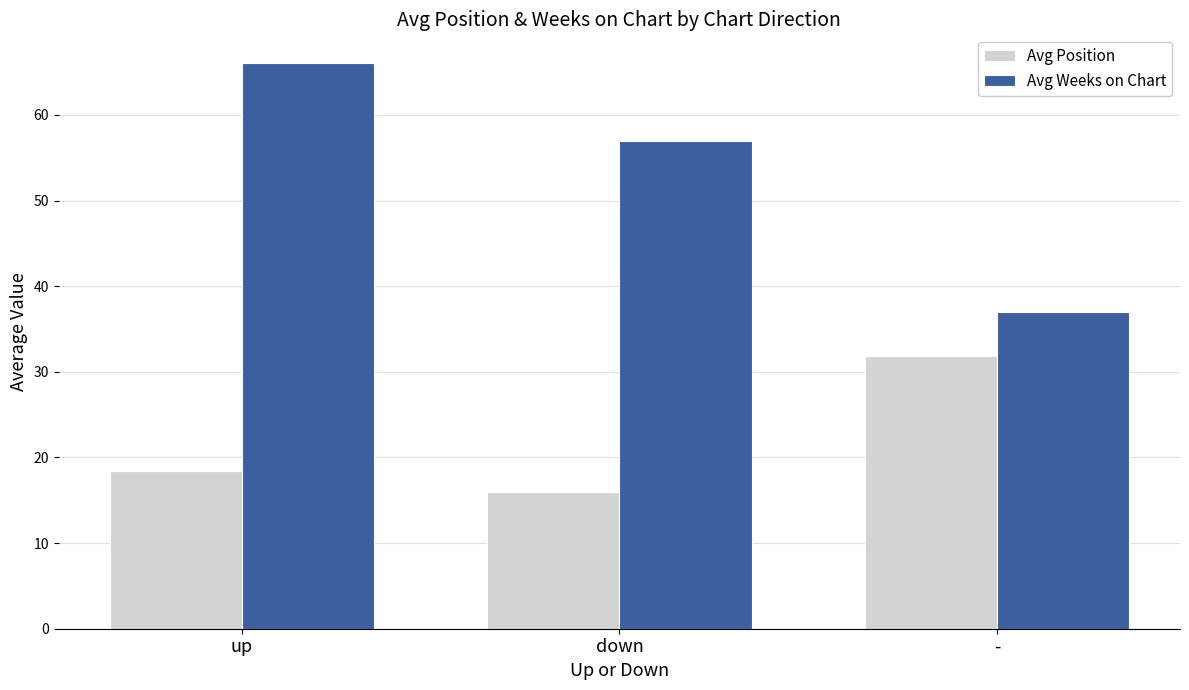

What is the sum of the Avg Weeks on Chart values at down and -?

94.0